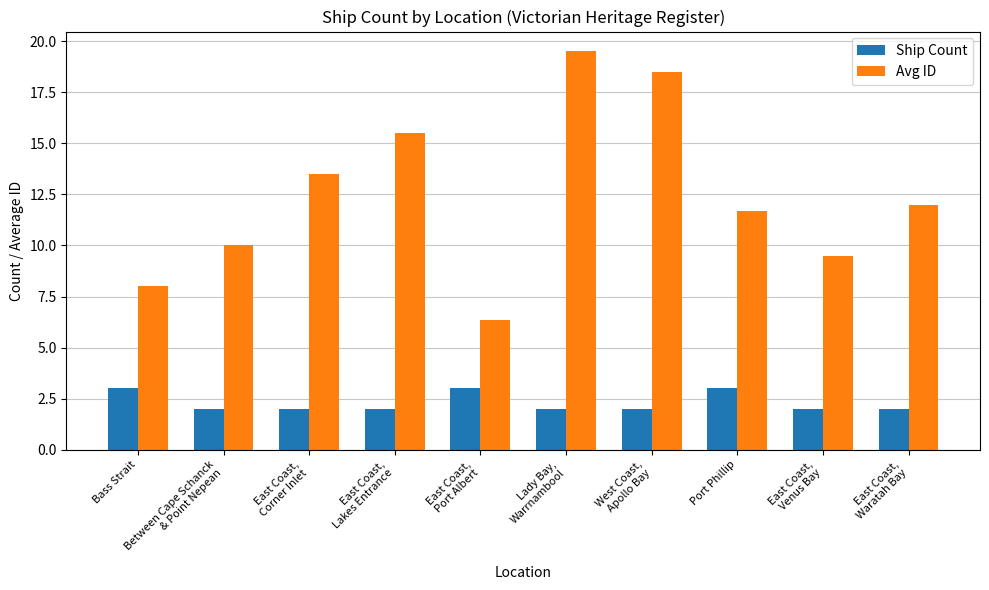

Which series has the largest range (max minus min)?

Avg ID